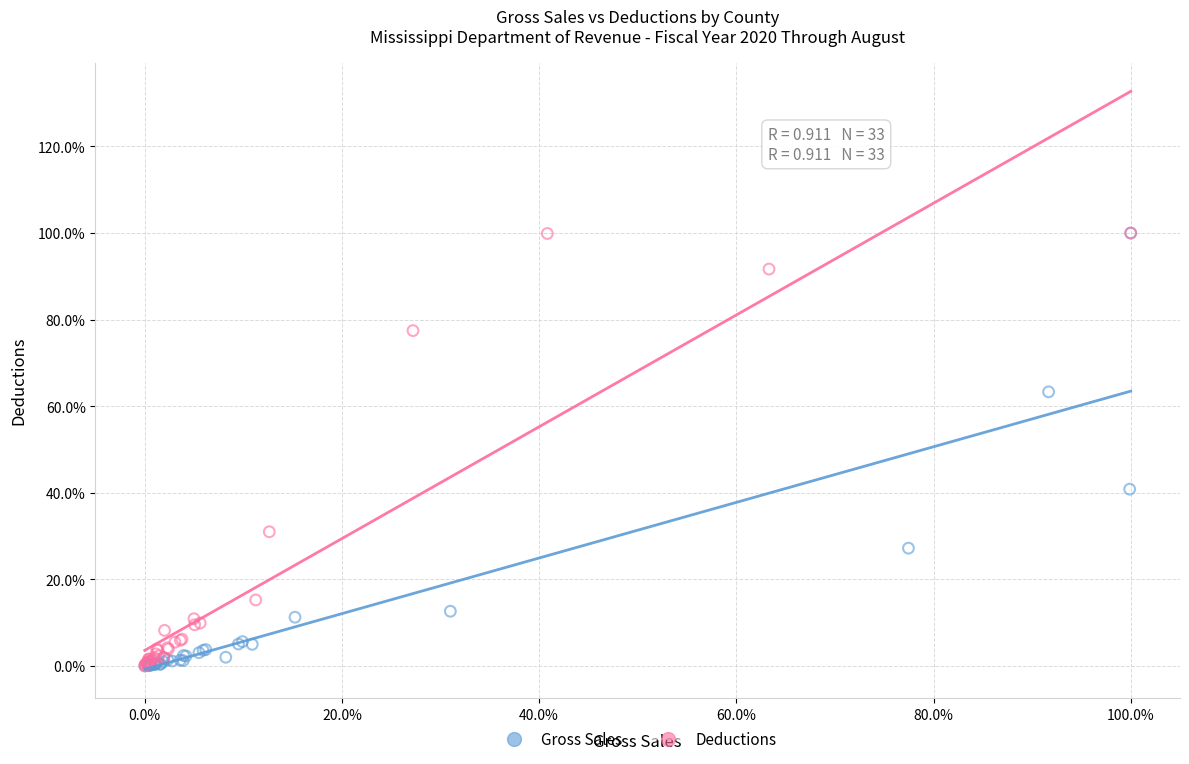

What are all the series names shown in the legend?

Gross Sales, Deductions